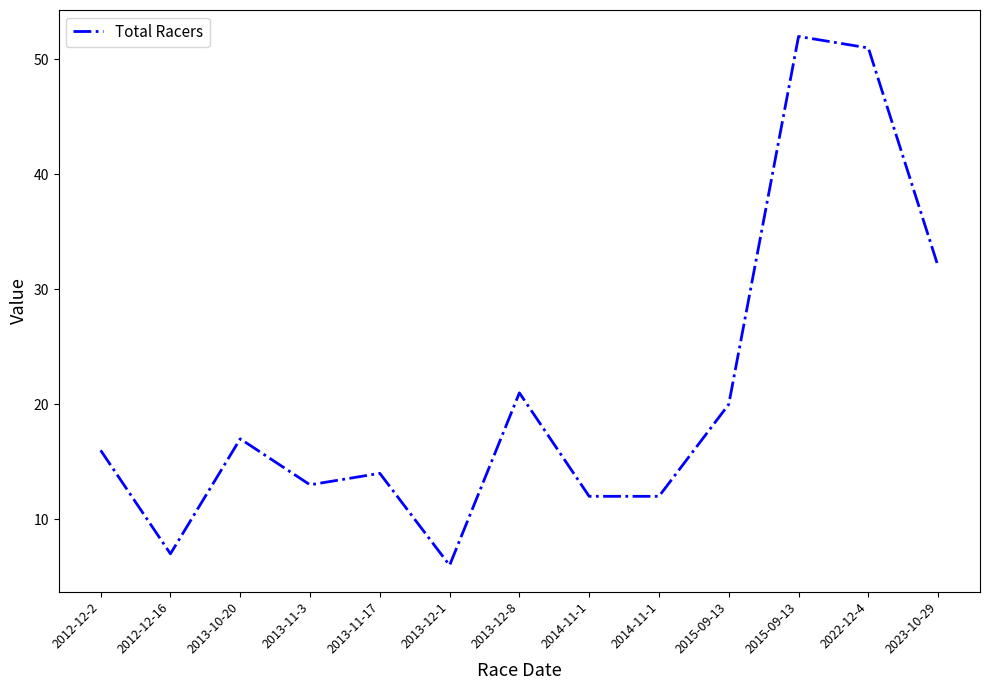

Between 2012-12-16 and 2023-10-29, which is larger?

2023-10-29